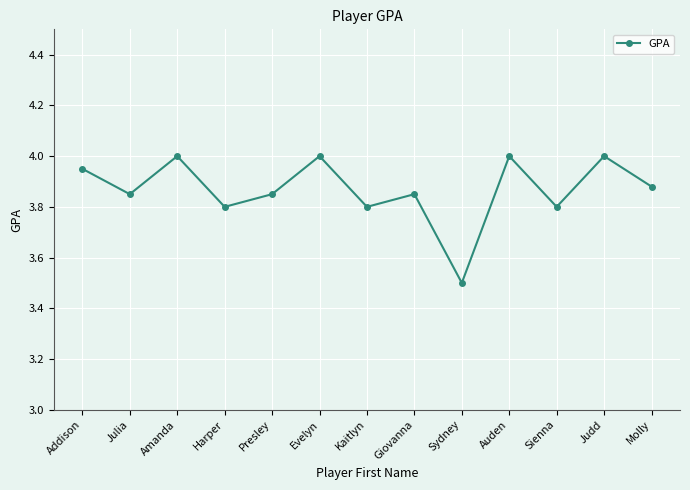

Is it true that the value at Addison is 4.0?

True